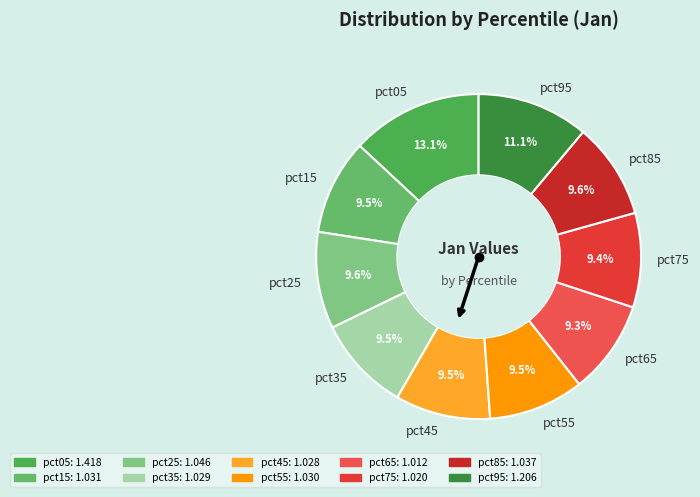

Approximately how many times larger is the value at pct35 compared to pct05?

0.7